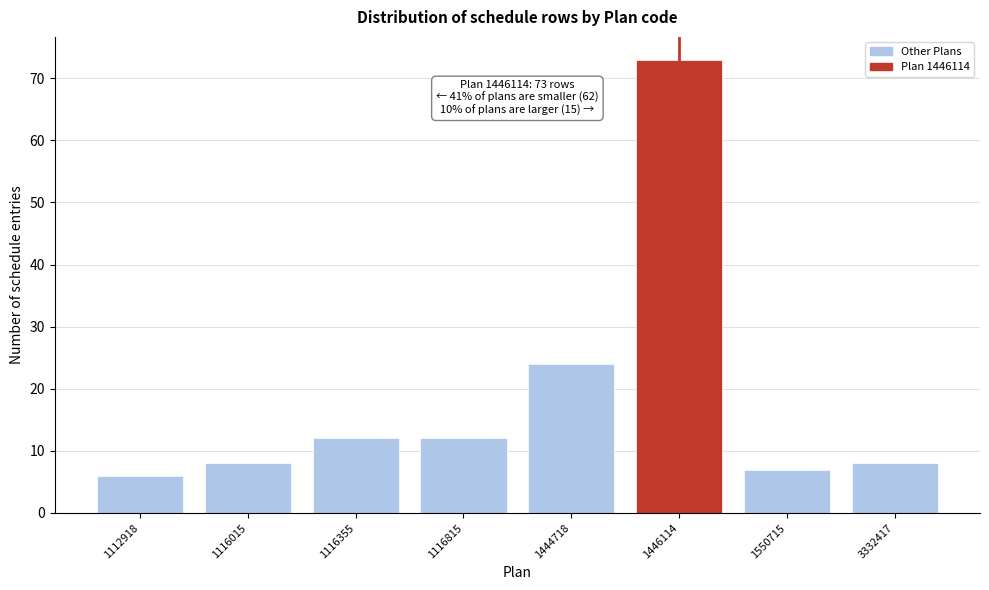

Reading left to right, transcribe all the data shown in this chart.

6	8	12	12	24	73	7	8